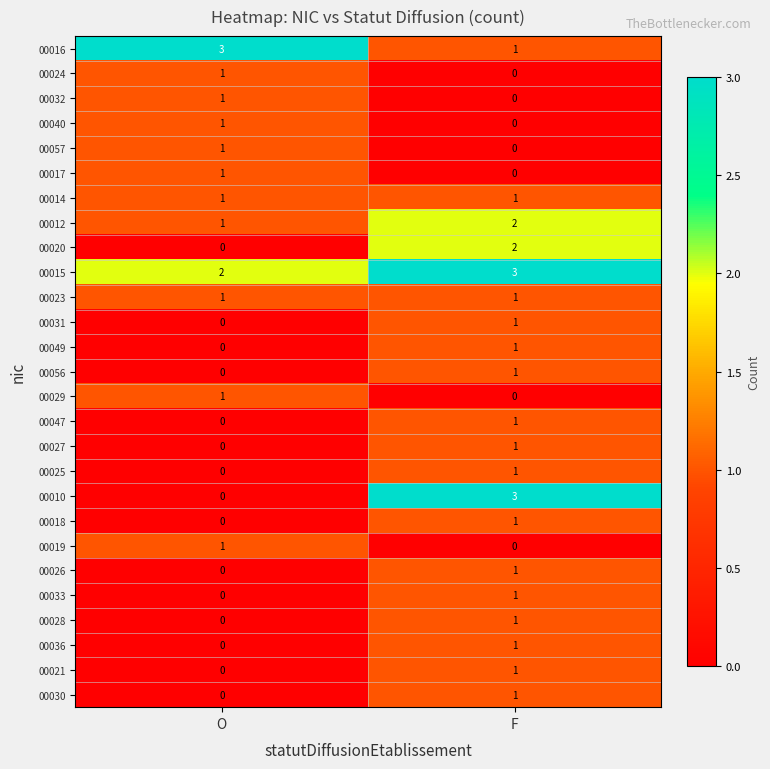

What is the spread (max minus min) of values at F?

3